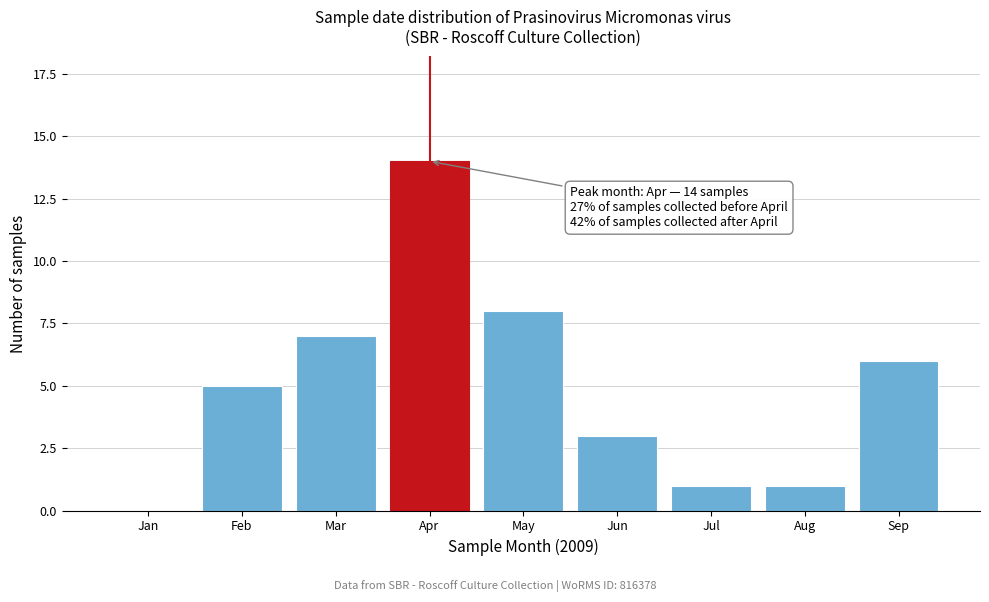

Reading left to right, extract all data points from this chart.

Jan=0	Feb=5	Mar=7	Apr=14	May=8	Jun=3	Jul=1	Aug=1	Sep=6